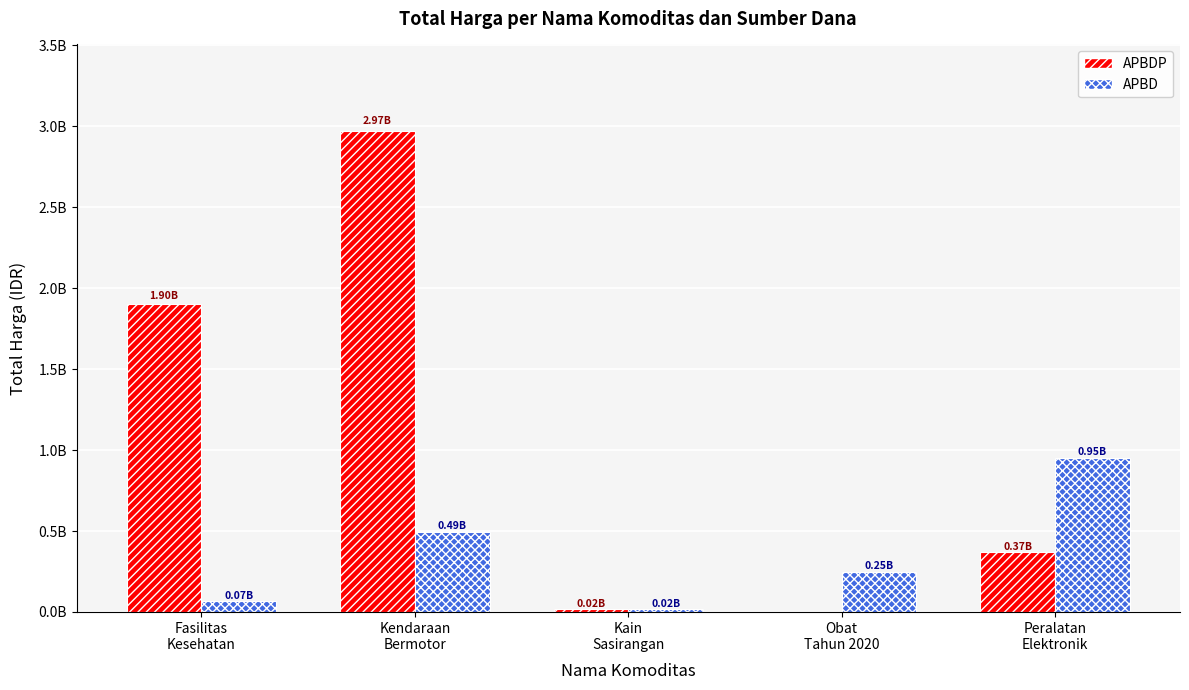

At which label is APBD closest to 483833500?

Kendaraan
Bermotor